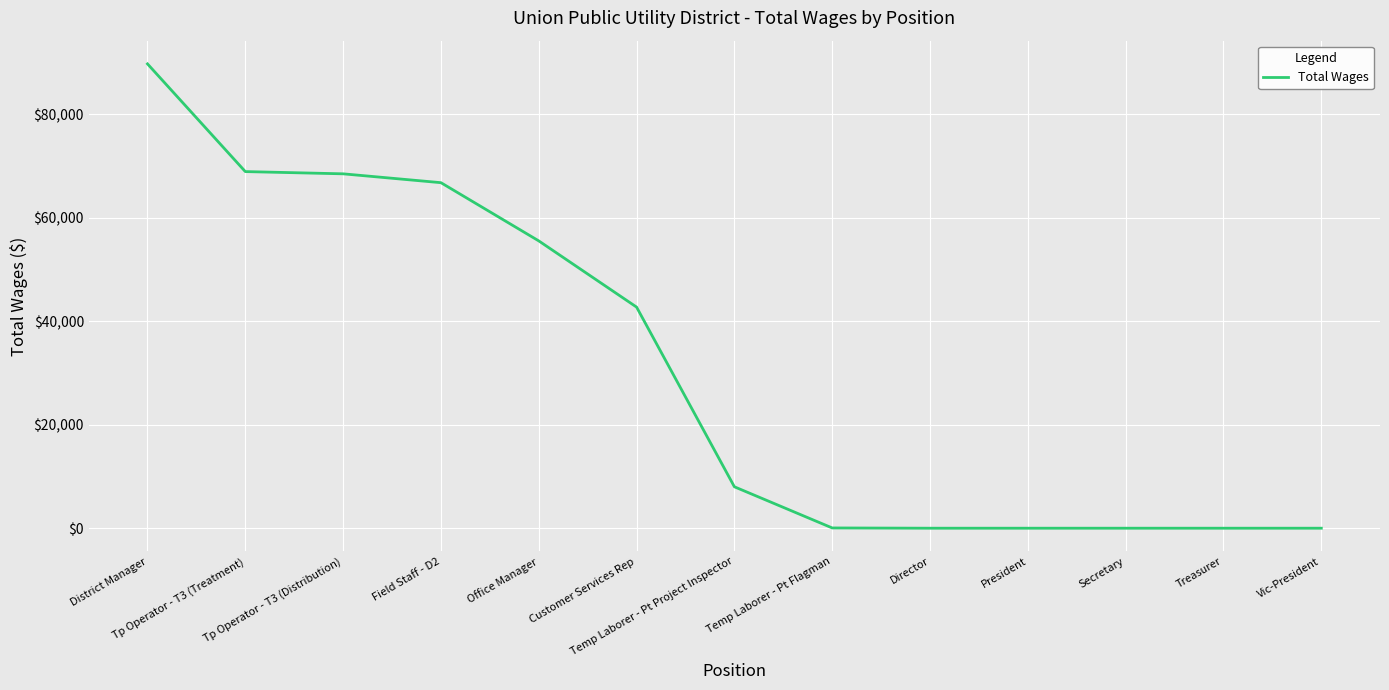

Where does the data first go above 8005?

District Manager